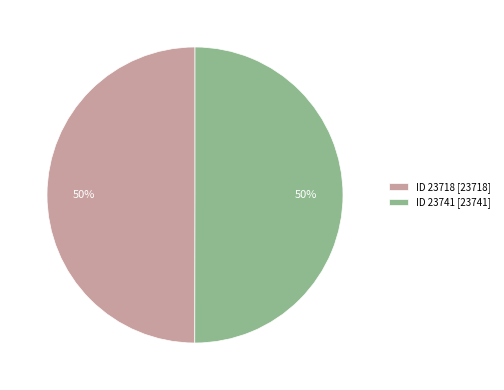

Approximately how many times larger is the value at ID 23718 [23718] compared to ID 23741 [23741]?

1.0